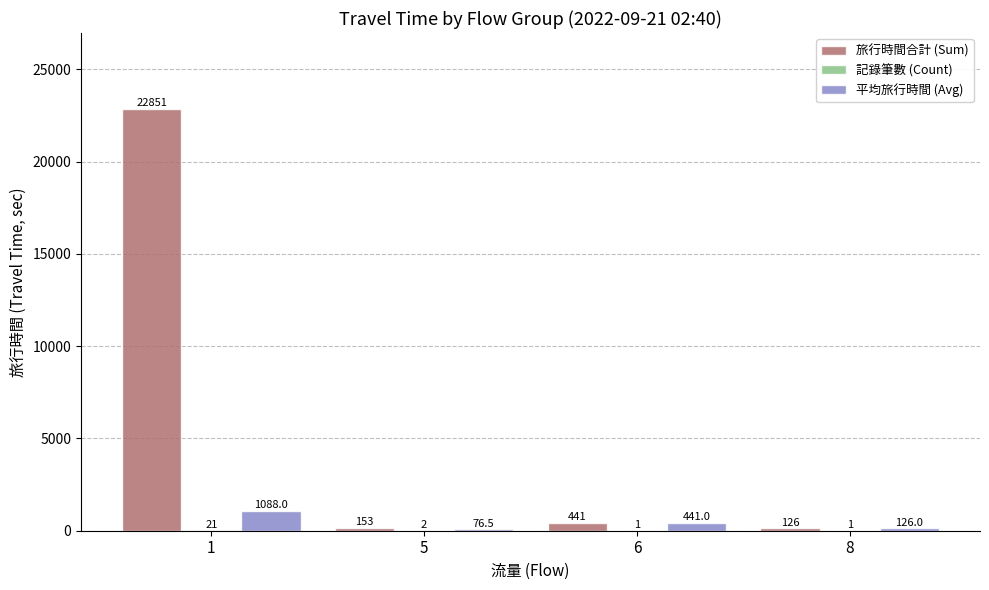

Between 1 and 5, which series saw the biggest shift?

旅行時間合計 (Sum)